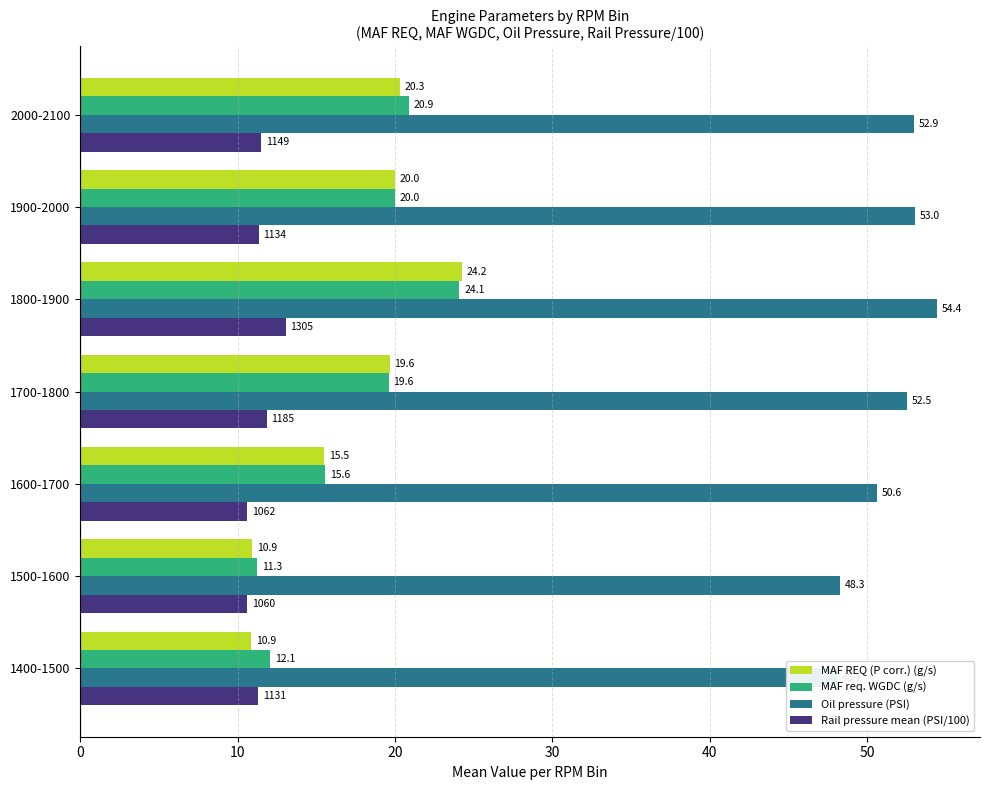

What is the greatest value displayed?

54.4